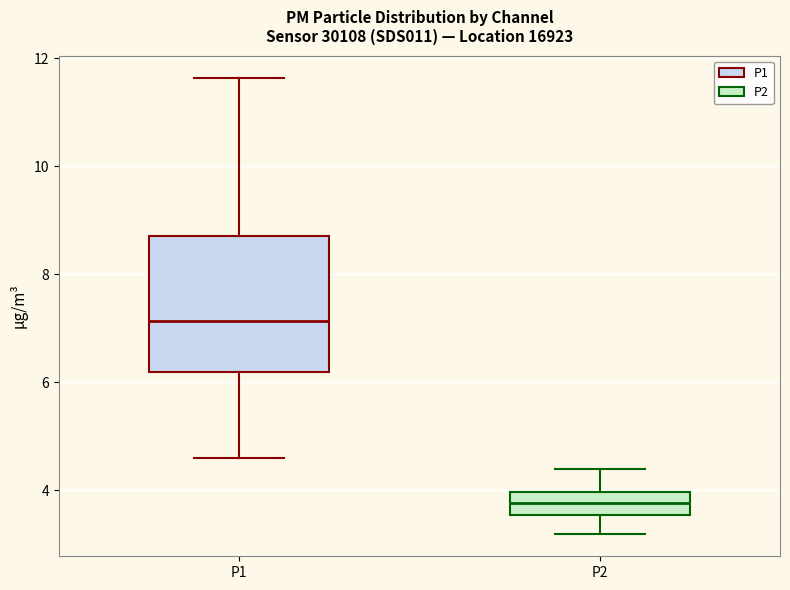

Which box is the tallest, from its lower edge to its upper edge?

P1